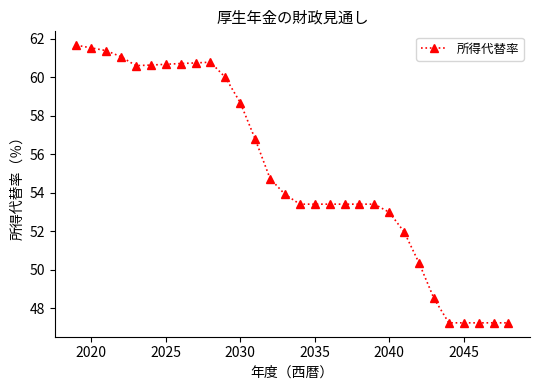

What is the maximum value shown in the chart?

61.7